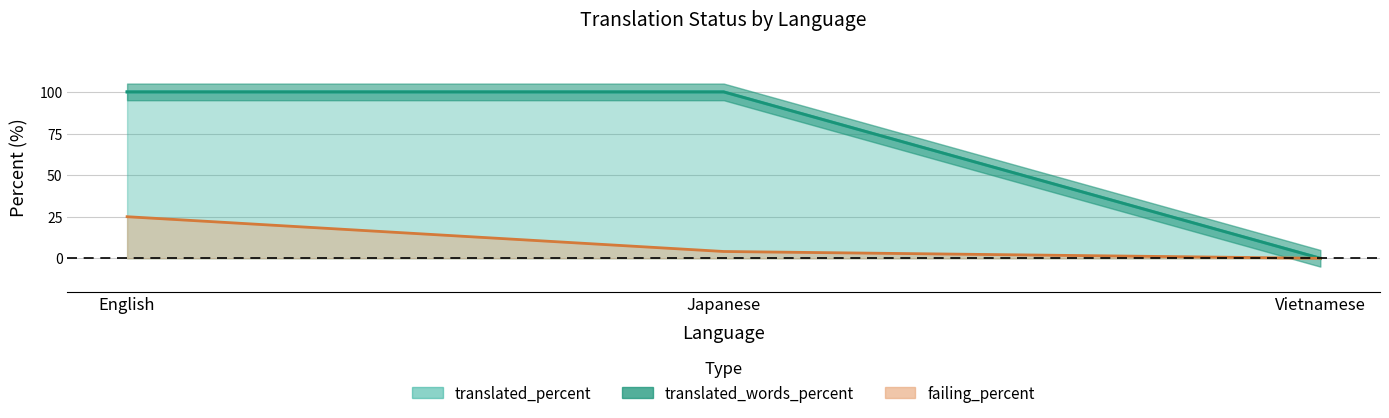

Is the value of translated_percent at Japanese greater than the value of translated_words_percent at English?

No